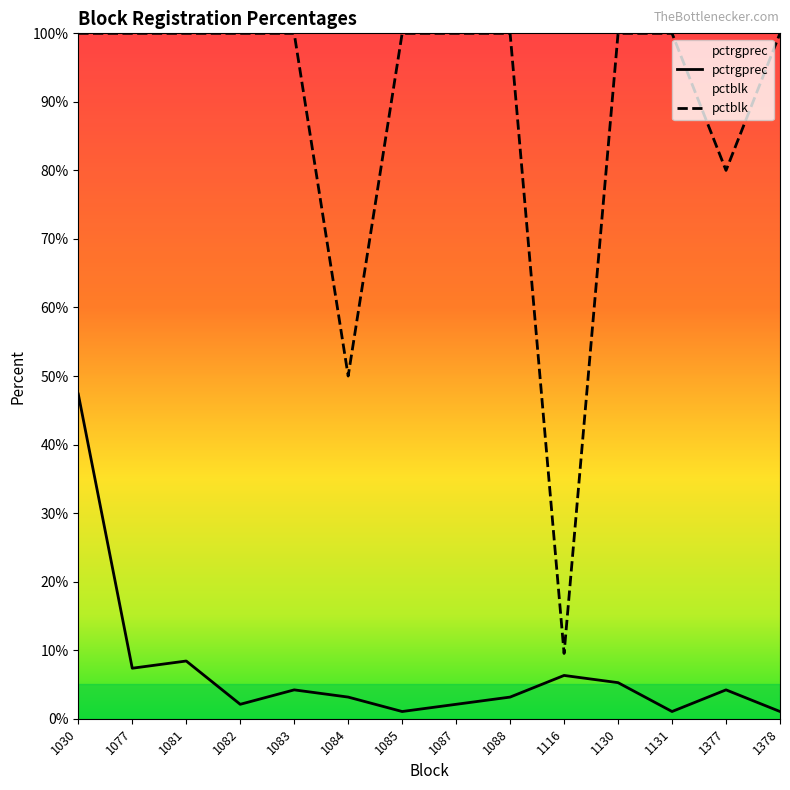

How many lines are shown in the chart?

2